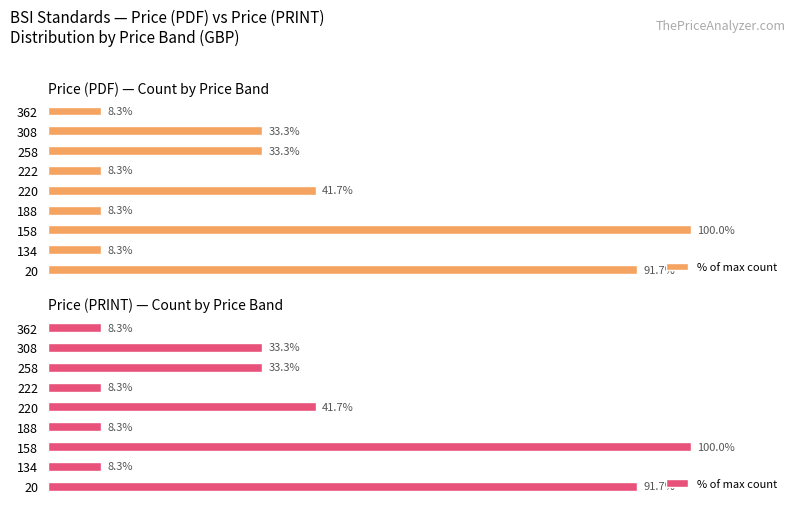

Does the chart contain stacked bars?

No